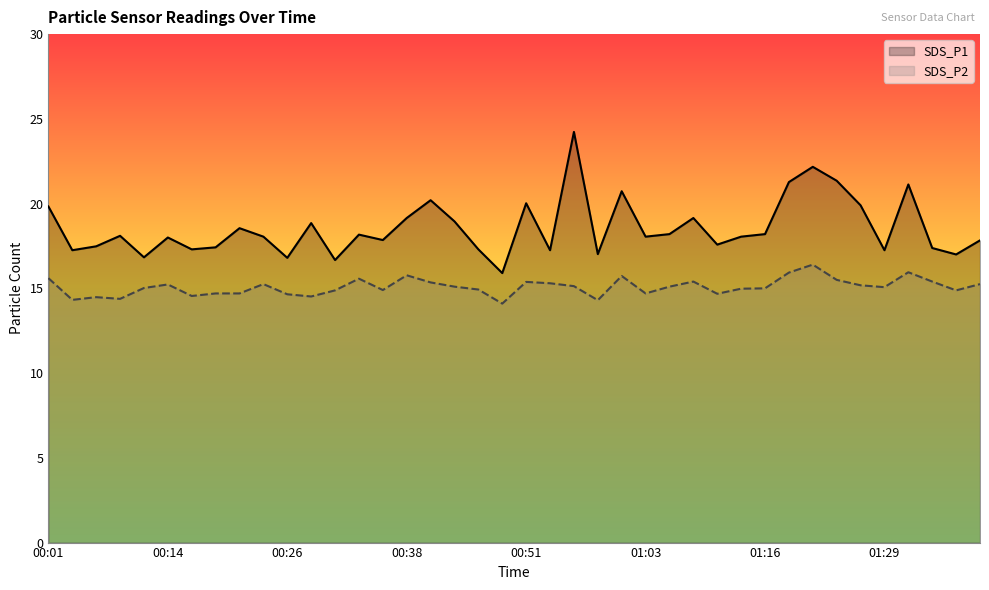

In SDS_P2, how many points are lower than both neighbors (excluding endpoints)?

11